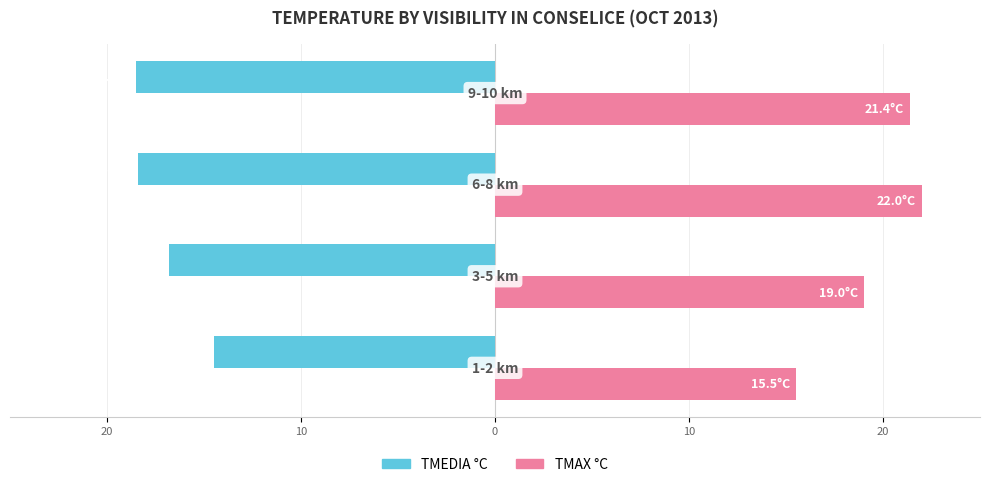

What are all the series names shown in the legend?

TMEDIA °C, TMAX °C